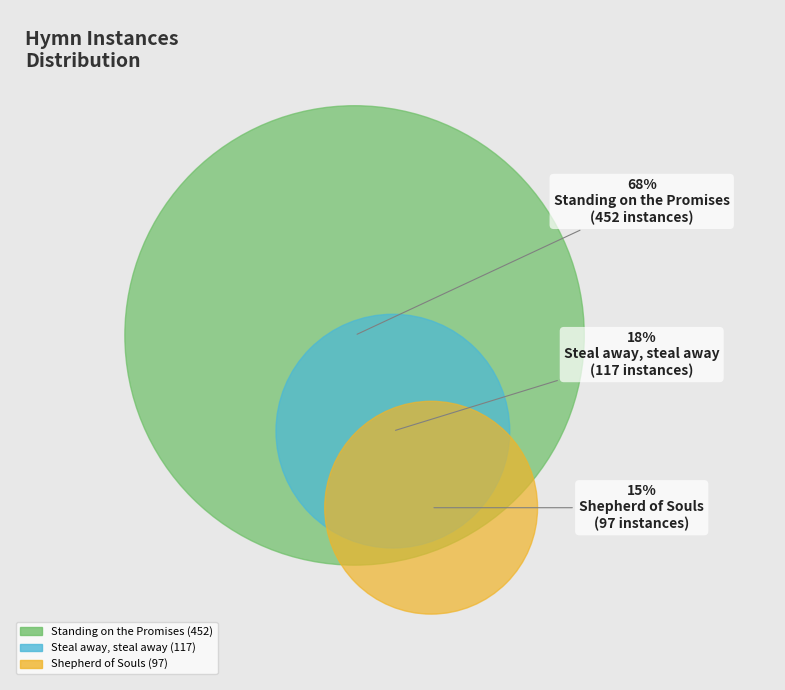

Which slice represents more than half of the pie?

Standing on the Promises